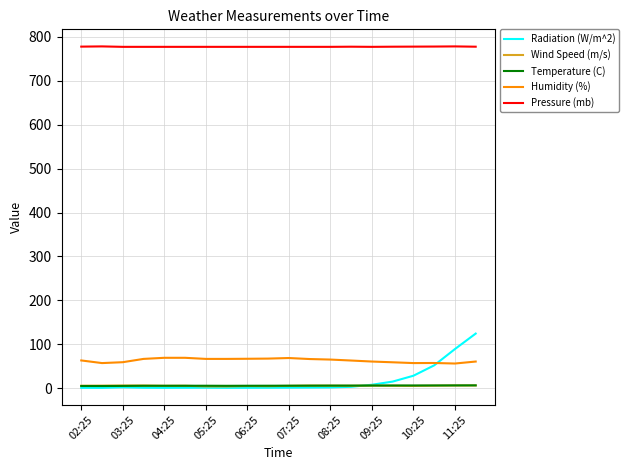

Which series has the largest range (max minus min)?

Radiation (W/m^2)